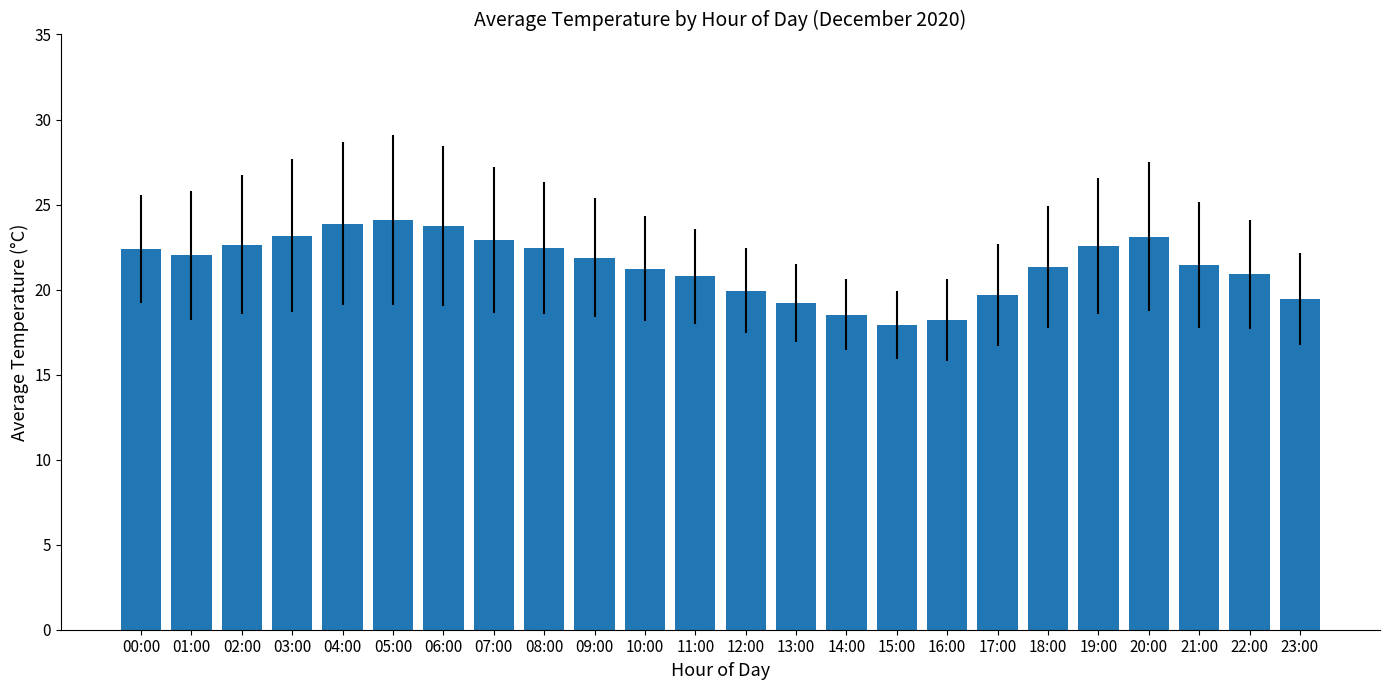

True or false: the data shows 20.8 at 11:00.

True